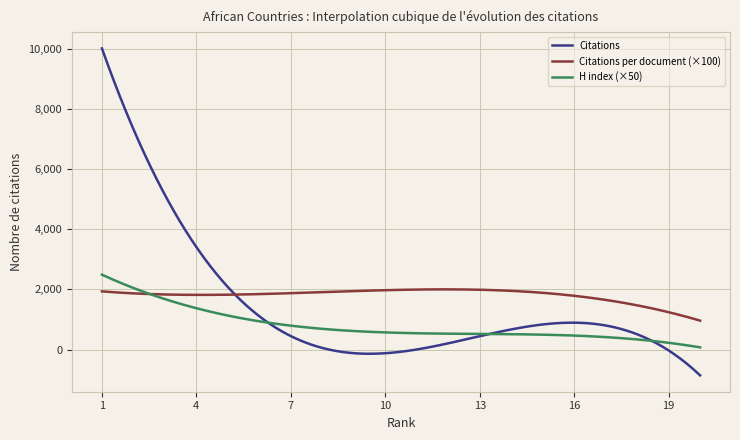

Which series has the largest range (max minus min)?

Citations